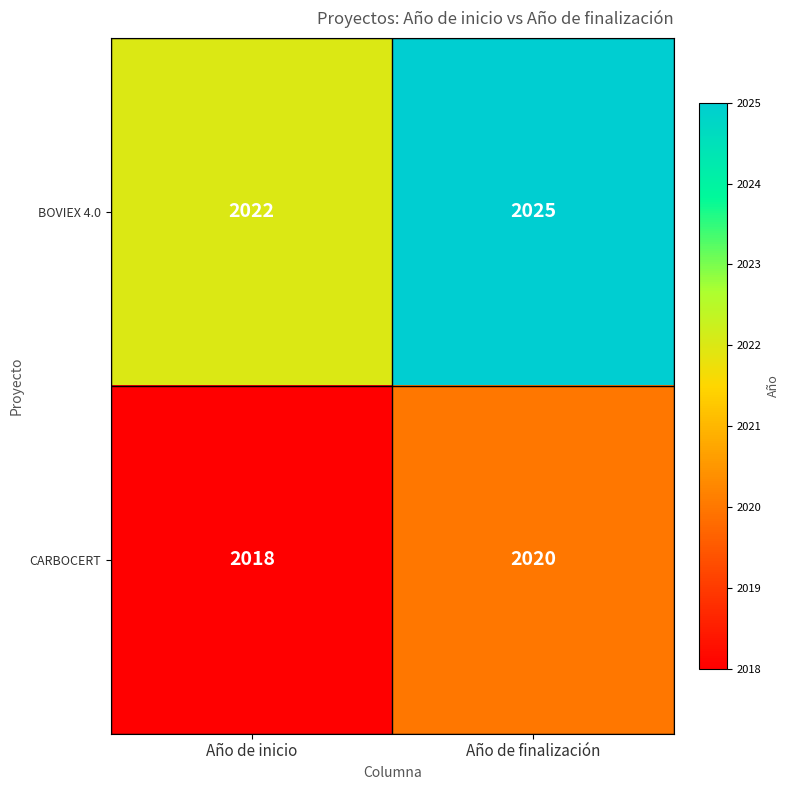

What is the total value across all series at Año de inicio?

4040